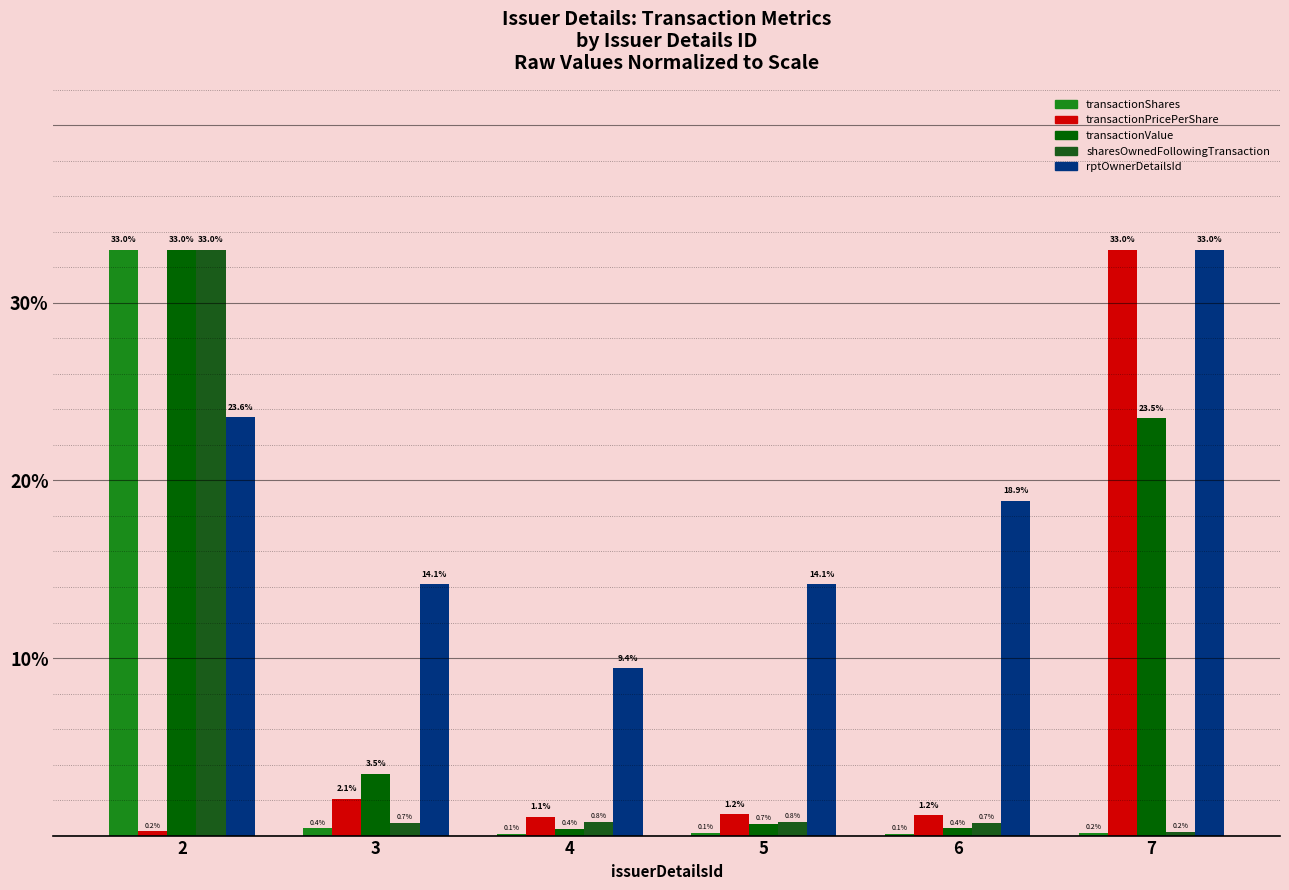

Which series has the largest range (max minus min)?

transactionShares